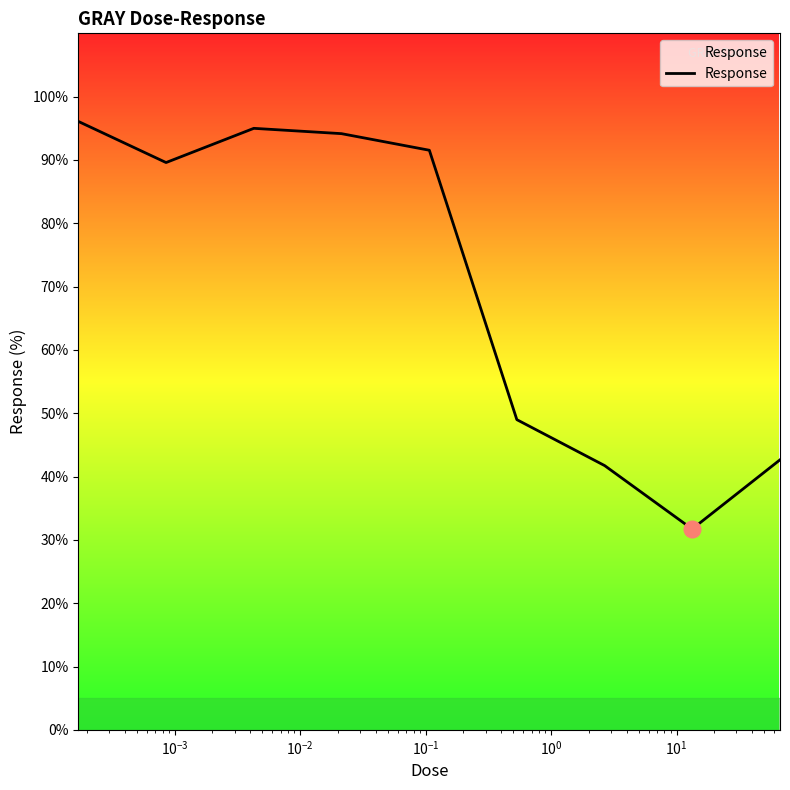

What is the difference between the maximum and minimum values?

64.4